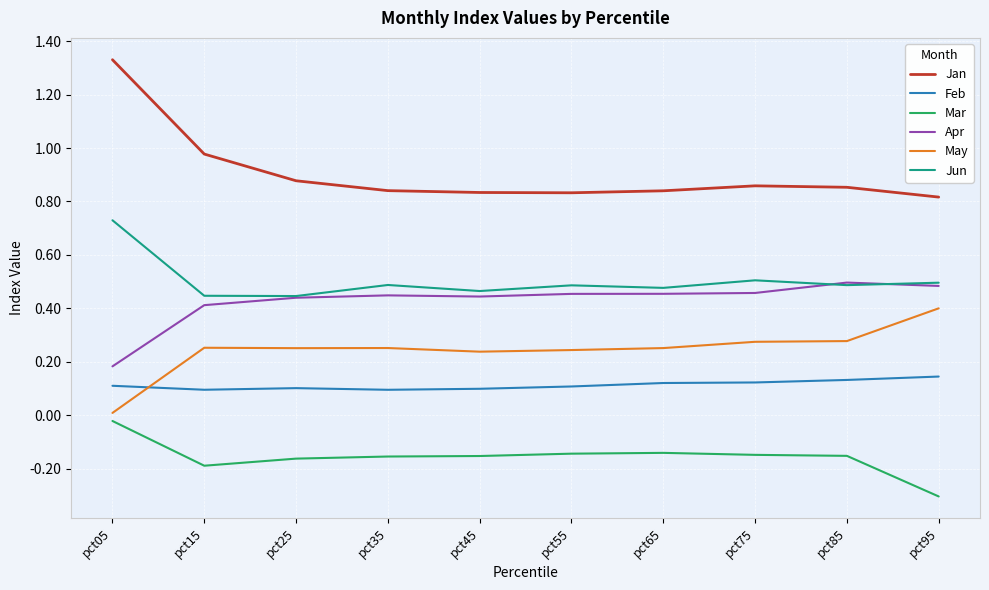

Between pct05 and pct15, which series saw the biggest shift?

Jan